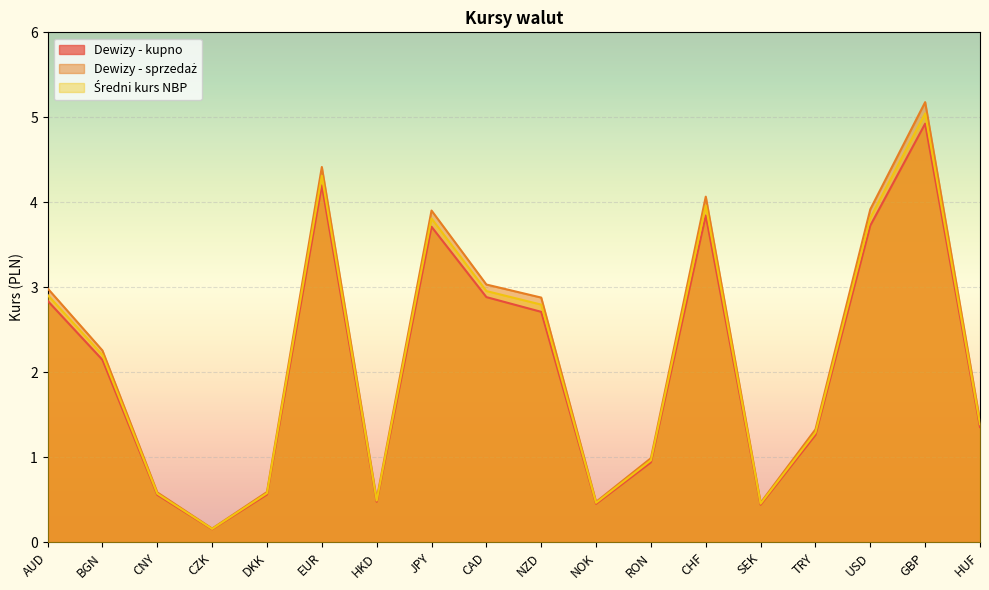

Count the number of categories in the chart.

18